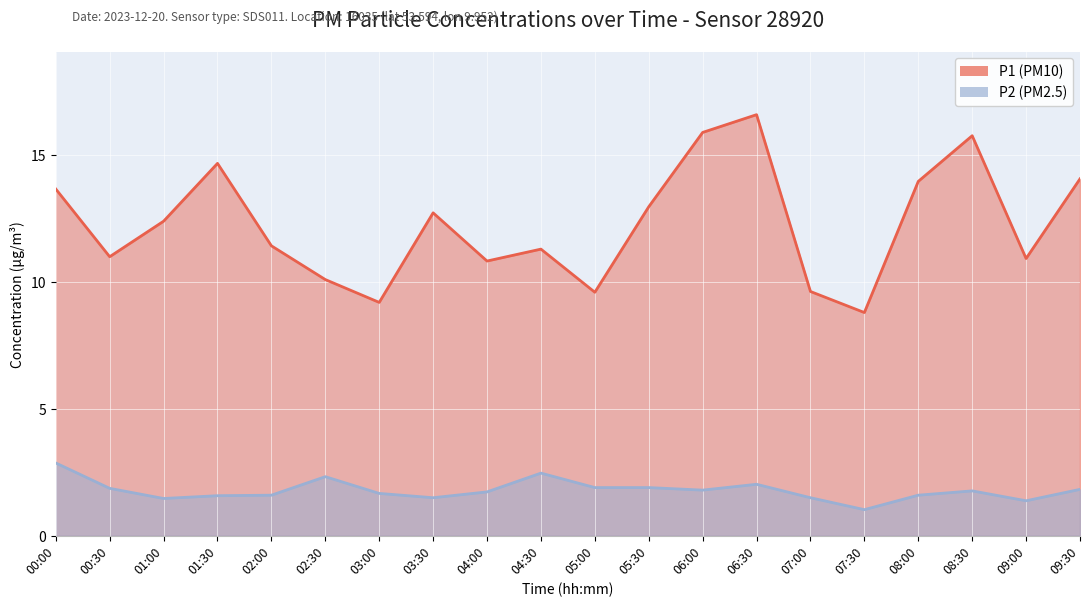

At how many categories does at least one series exceed 10?

16